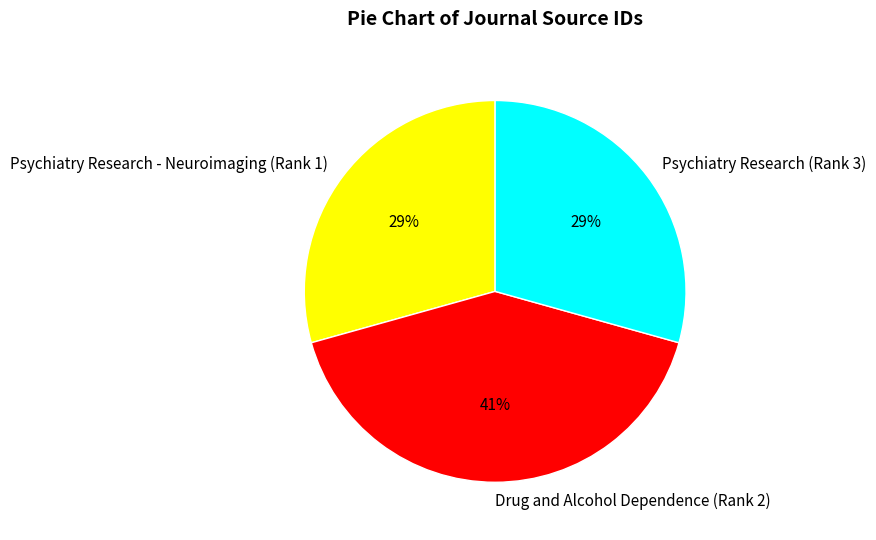

To the nearest percent, what is the difference between the Psychiatry Research (Rank 3) and Drug and Alcohol Dependence (Rank 2) slice percentages?

12%